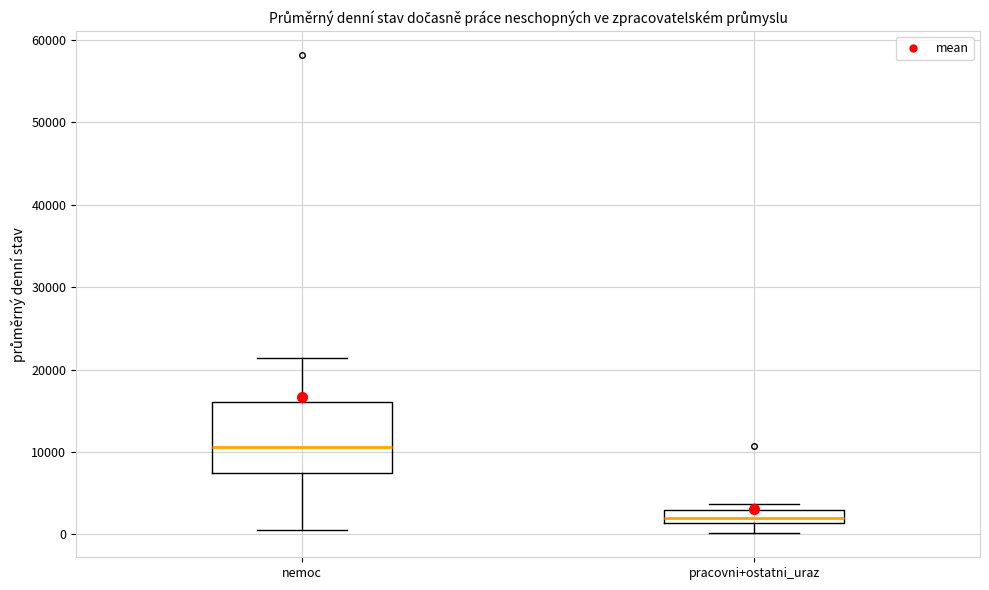

Where is the lower edge of the box for pracovni+ostatni_uraz on the y-axis? The values are not printed on the chart, so give them approximately, as read against the axis.

1000